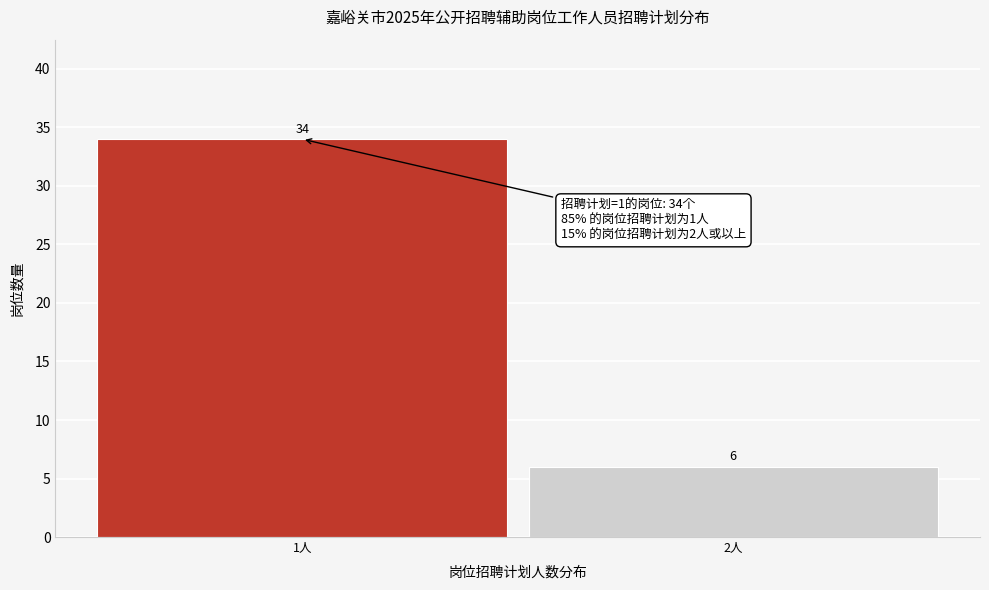

Reading left to right, list all the values displayed in this chart.

34	6